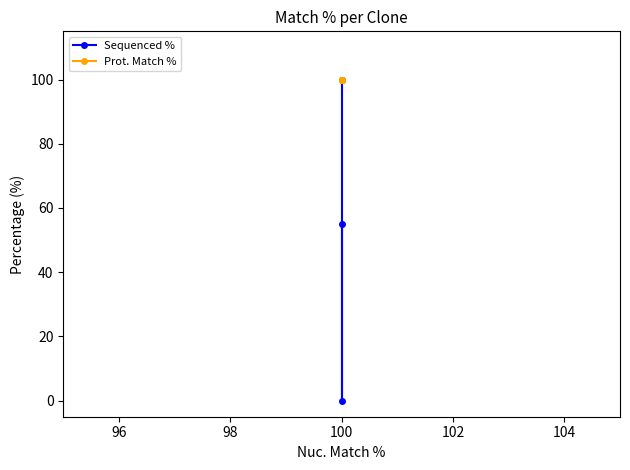

What is the value of the Prot. Match % point at the 2nd from the left?

100.0